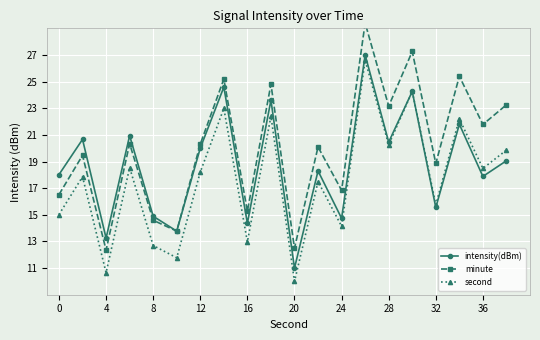

The value of intensity(dBm) at 24 is 14.7. True or false?

True